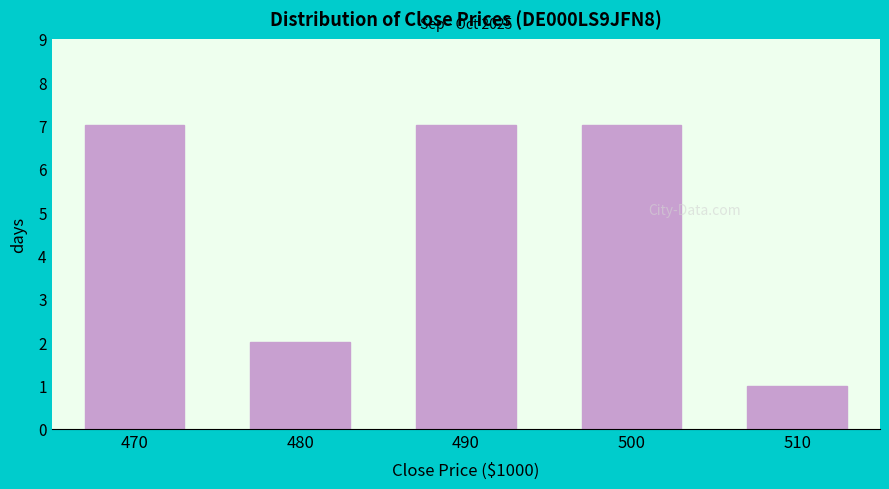

Reading left to right, list all the values displayed in this chart.

470=7	480=2	490=7	500=7	510=1